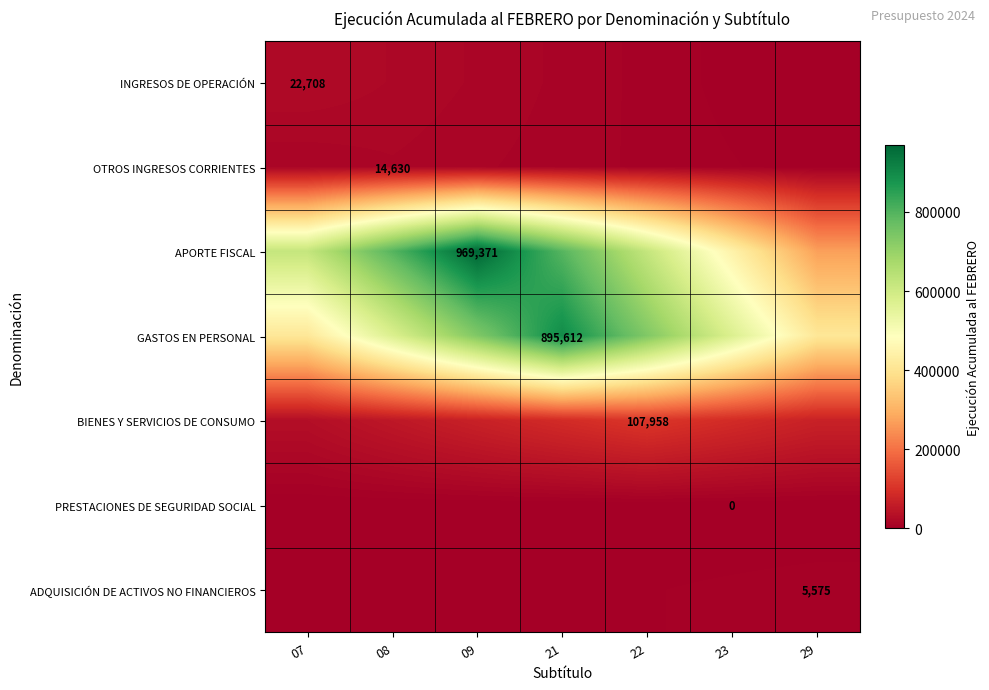

Rank the series at 22 from lowest to highest value.

PRESTACIONES DE SEGURIDAD SOCIAL, ADQUISICIÓN DE ACTIVOS NO FINANCIEROS, INGRESOS DE OPERACIÓN, OTROS INGRESOS CORRIENTES, BIENES Y SERVICIOS DE CONSUMO, APORTE FISCAL, GASTOS EN PERSONAL